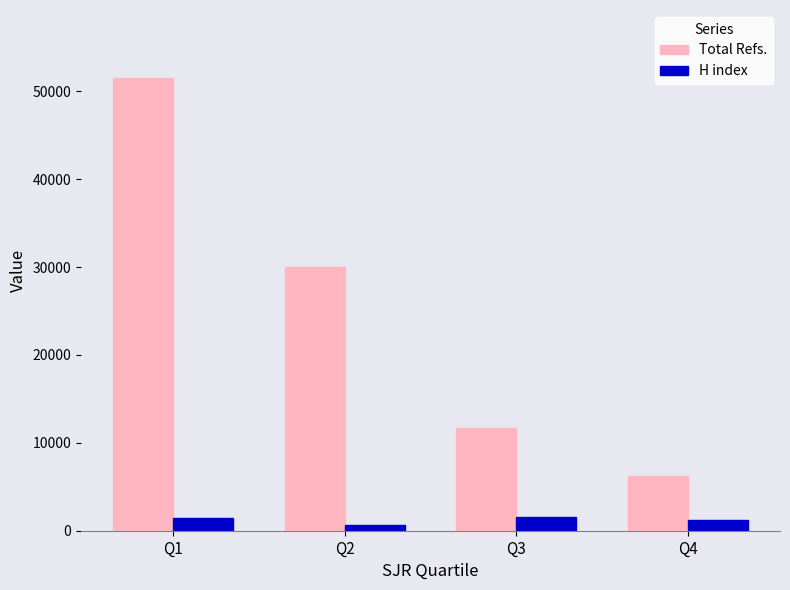

What is the lowest value of the H index series?

613